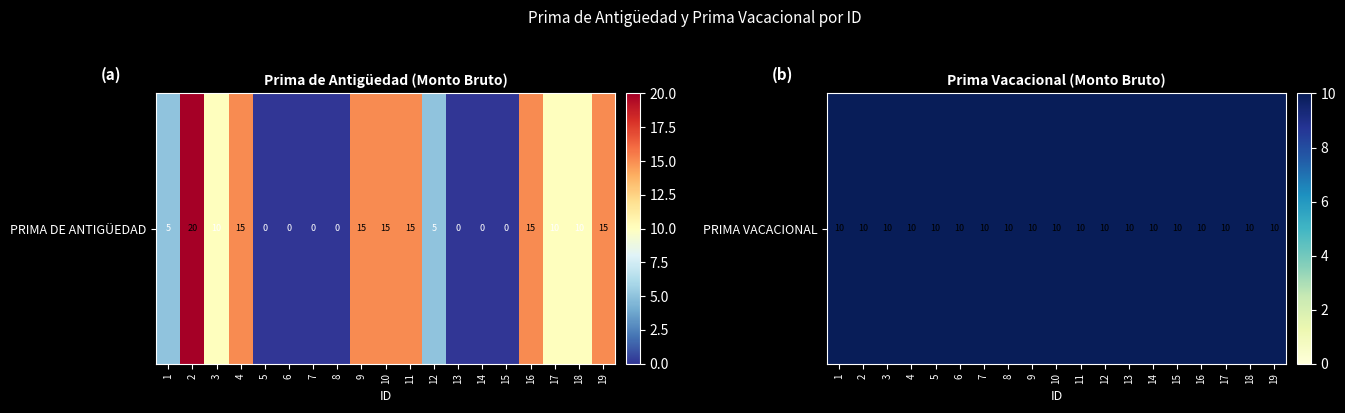

What is the greatest value displayed?

20